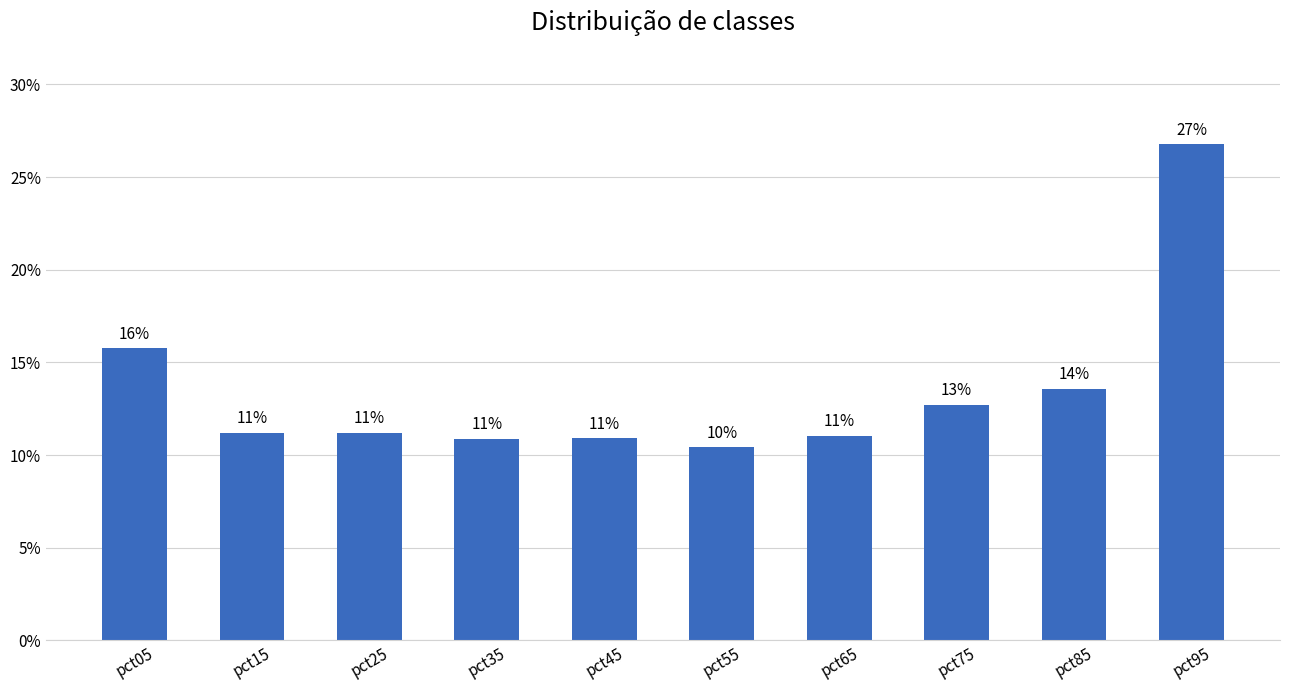

Is it true that the value at pct75 is 0.2?

False